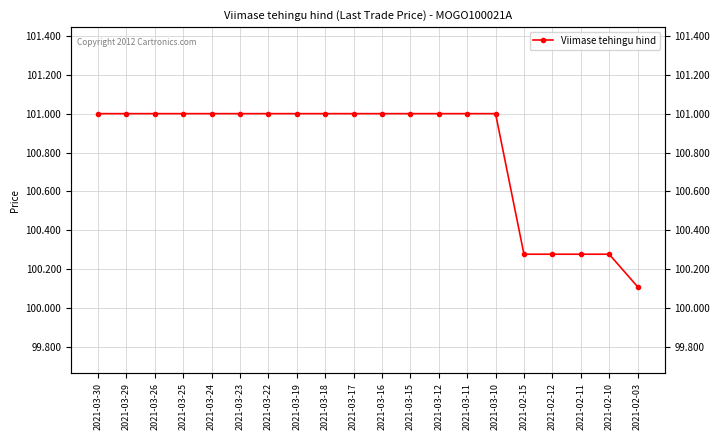

Is this an area chart (filled region under the line)?

No